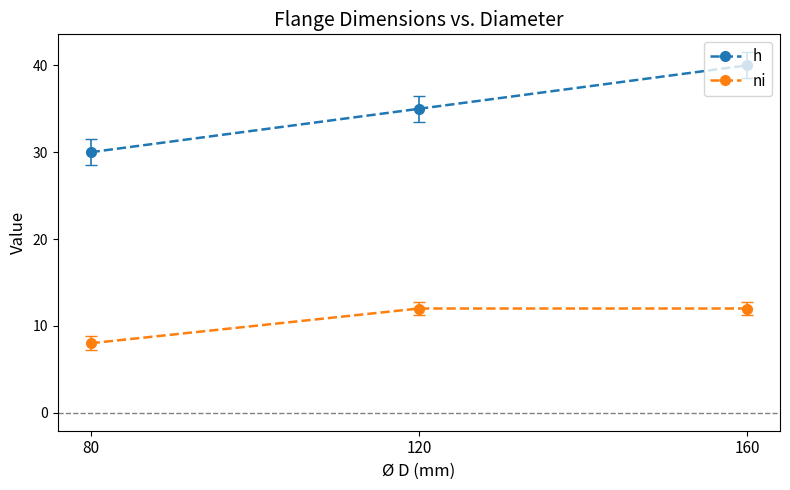

How many distinct data groups are displayed?

2